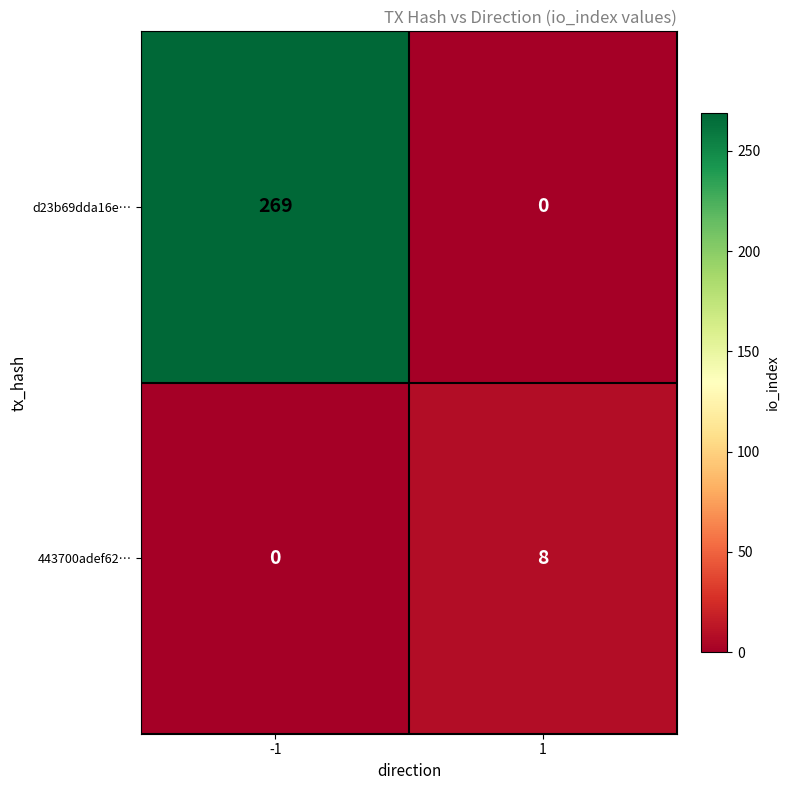

Between -1 and 1, which series saw the biggest shift?

d23b69dda16e…